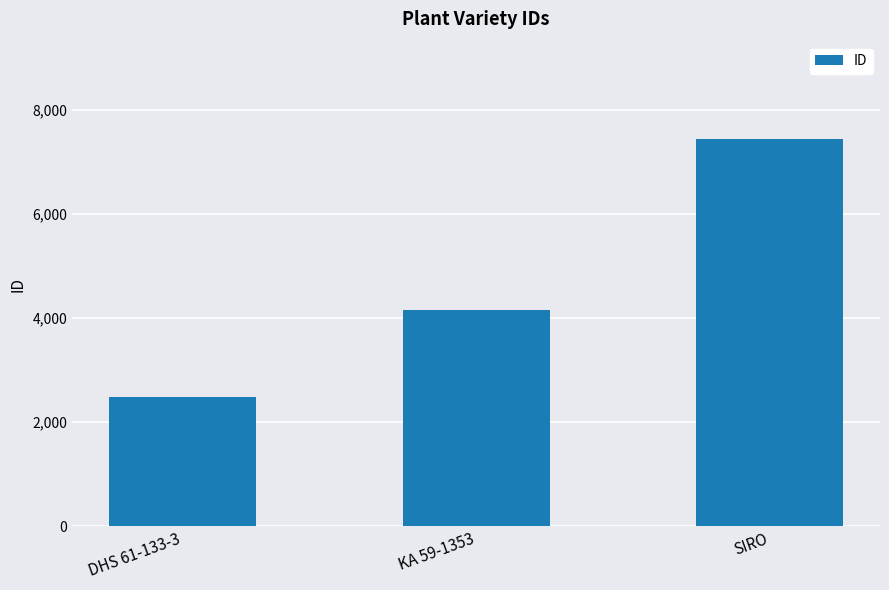

Where is the data nearest to the value 4965?

KA 59-1353